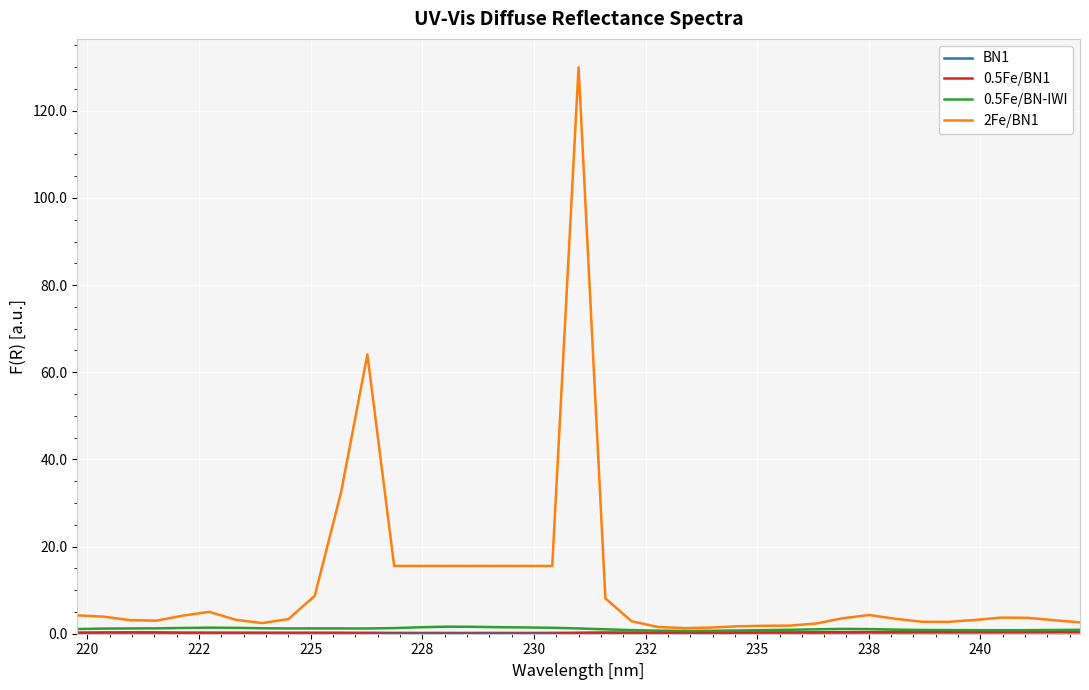

What is the maximum value shown in the chart?

130.0